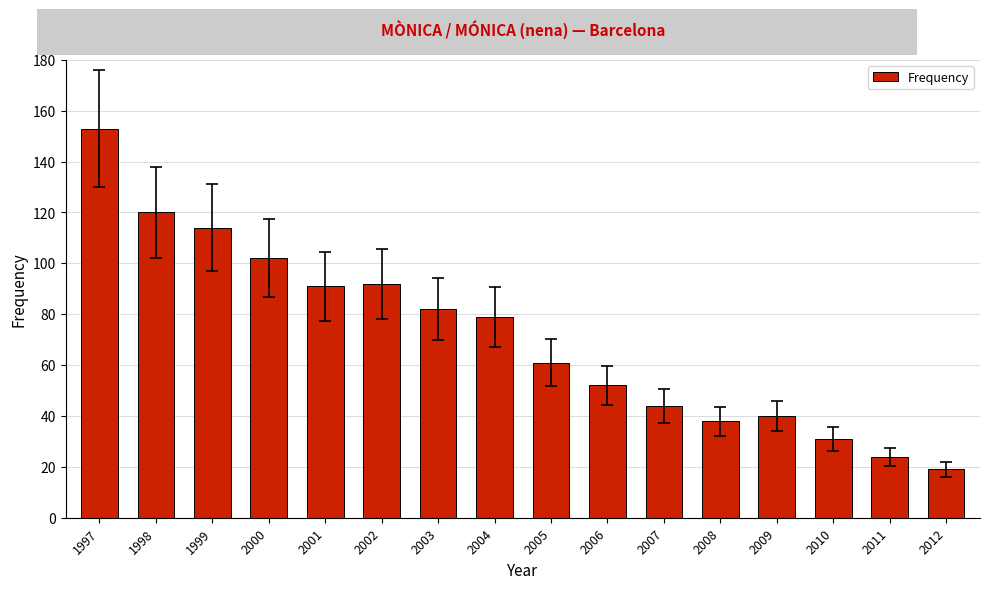

What is the difference between the values at 2002 and 2007?

48